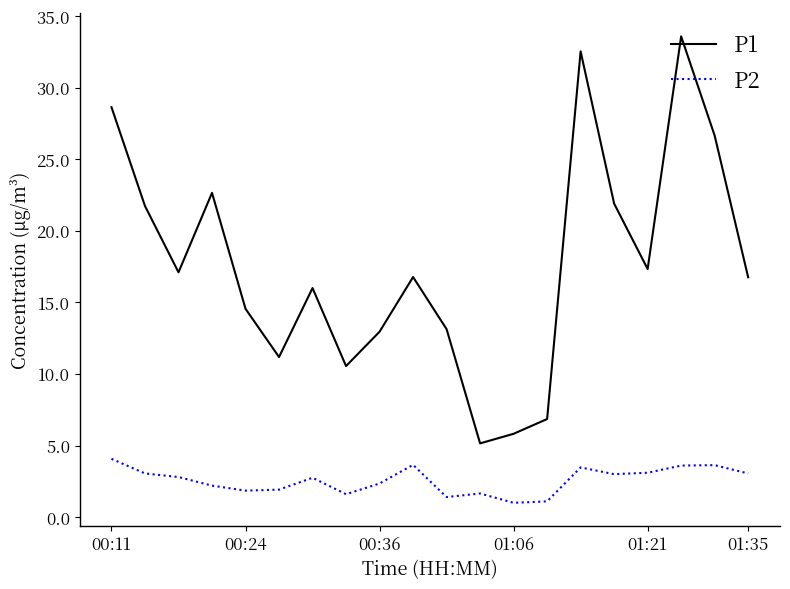

List the series in order of their peak value, lowest first.

P2, P1